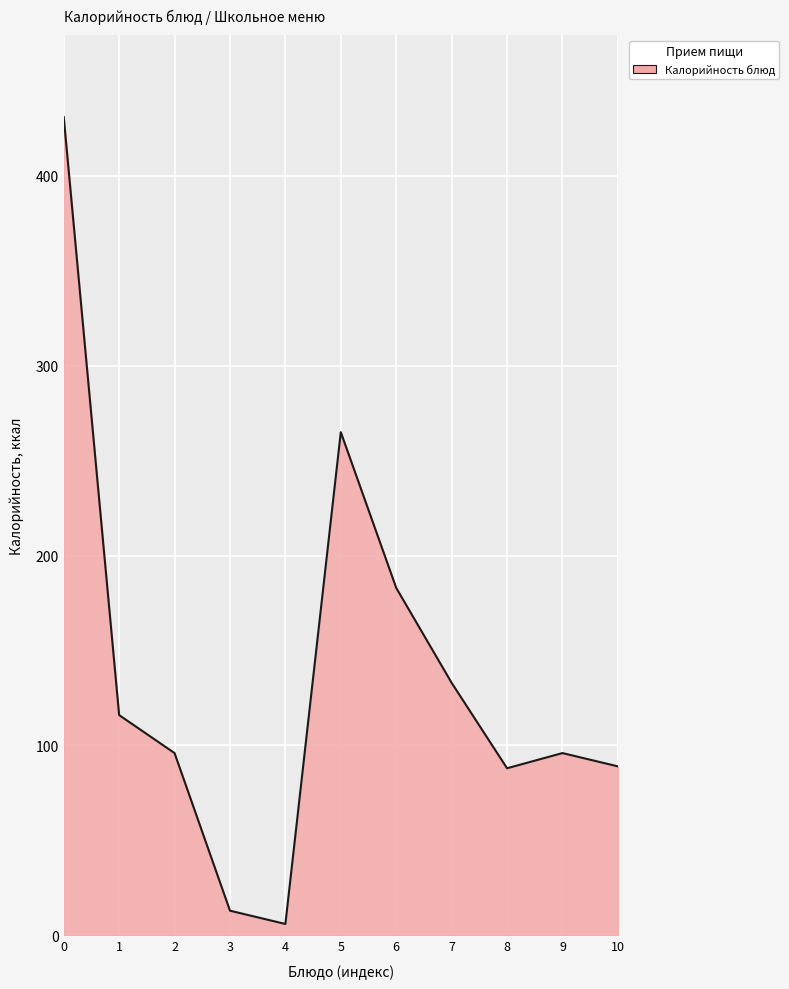

What is the ratio of the value at 6 to the value at 10?

2.1